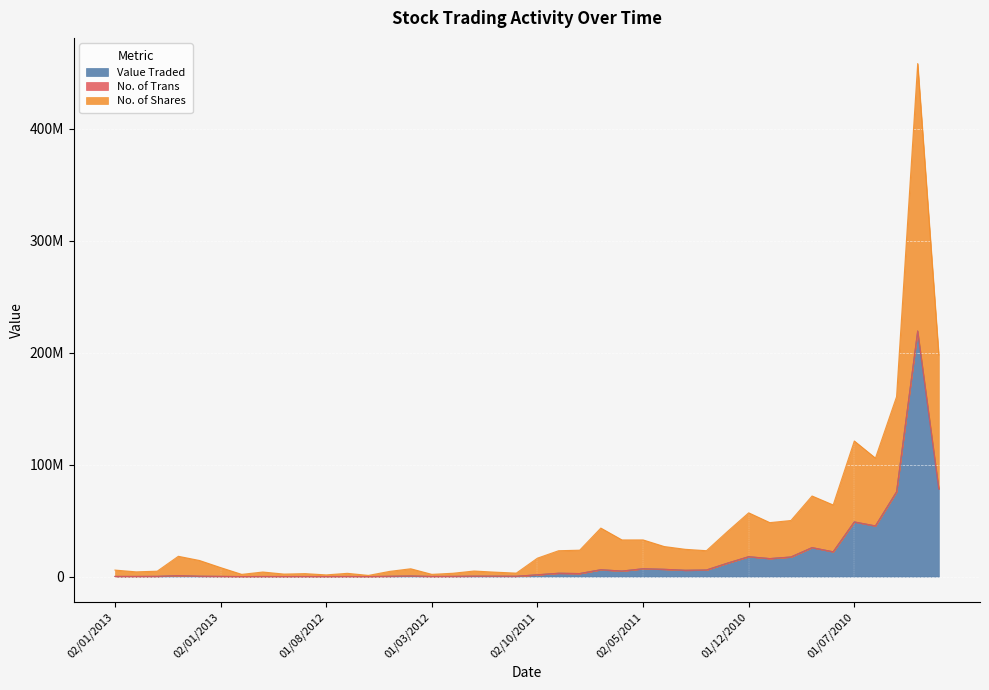

What is the average value of the Value Traded series?

15688244